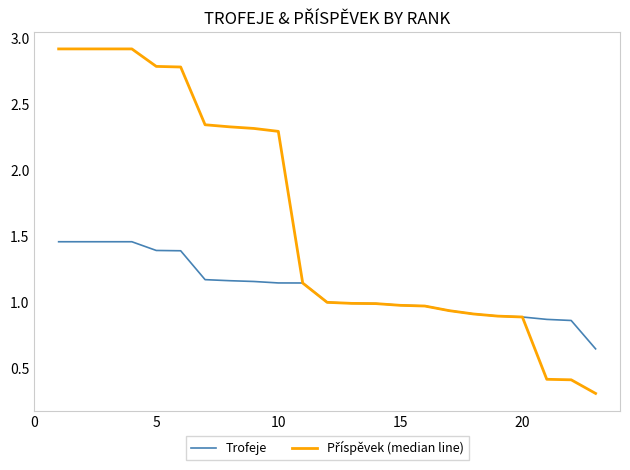

What is the smallest value displayed?

0.3